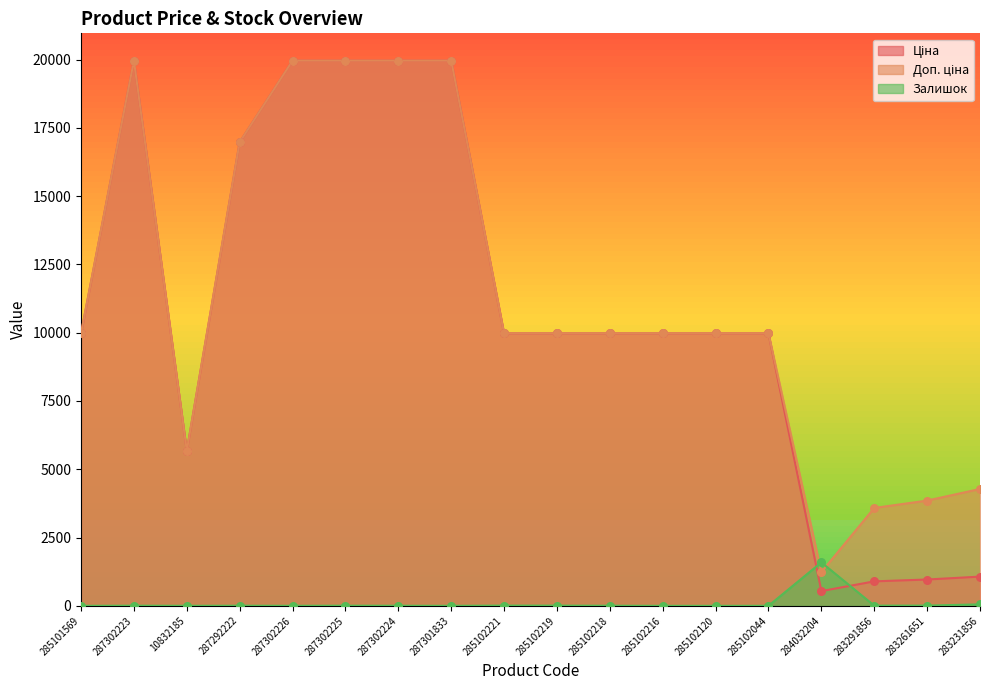

Which series reaches the maximum Y coordinate?

Ціна